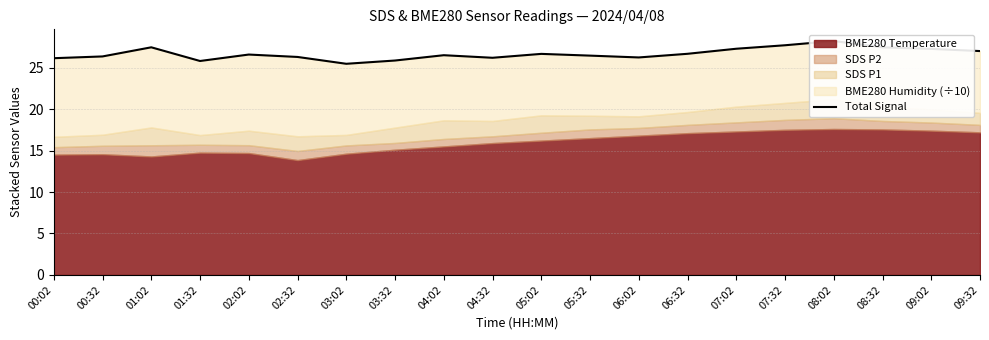

What is the label of the 9th point from the left?

04:02